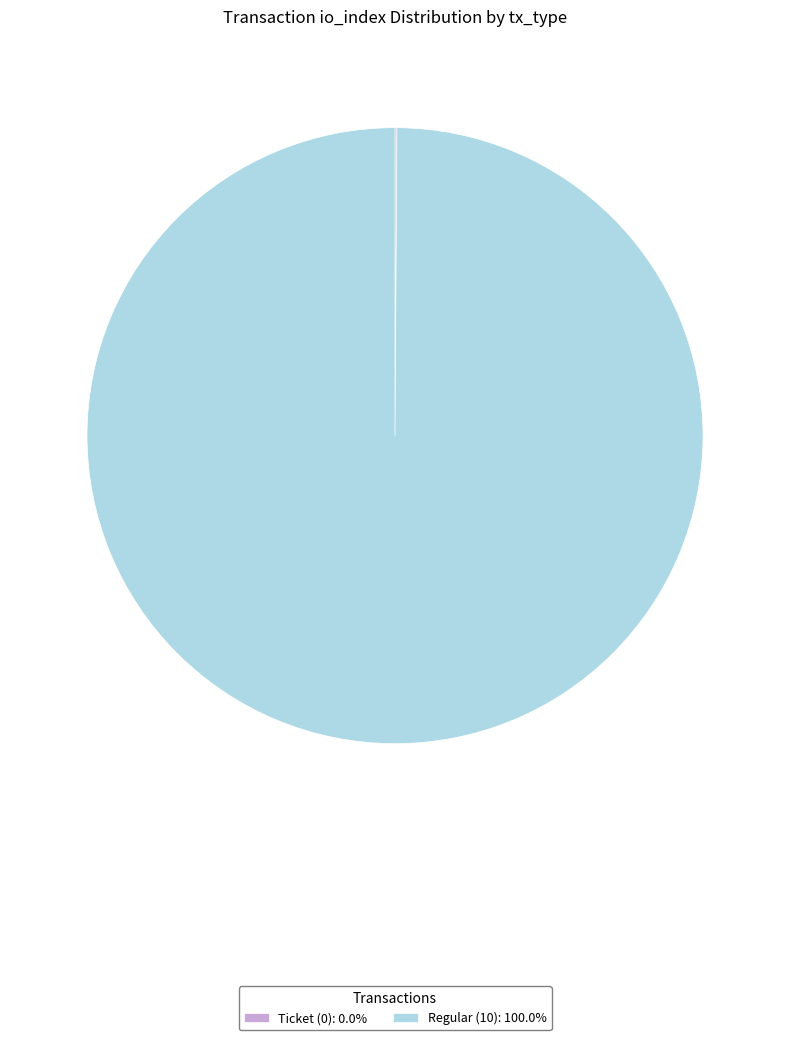

Is there any slice that represents more than half of the pie?

Yes